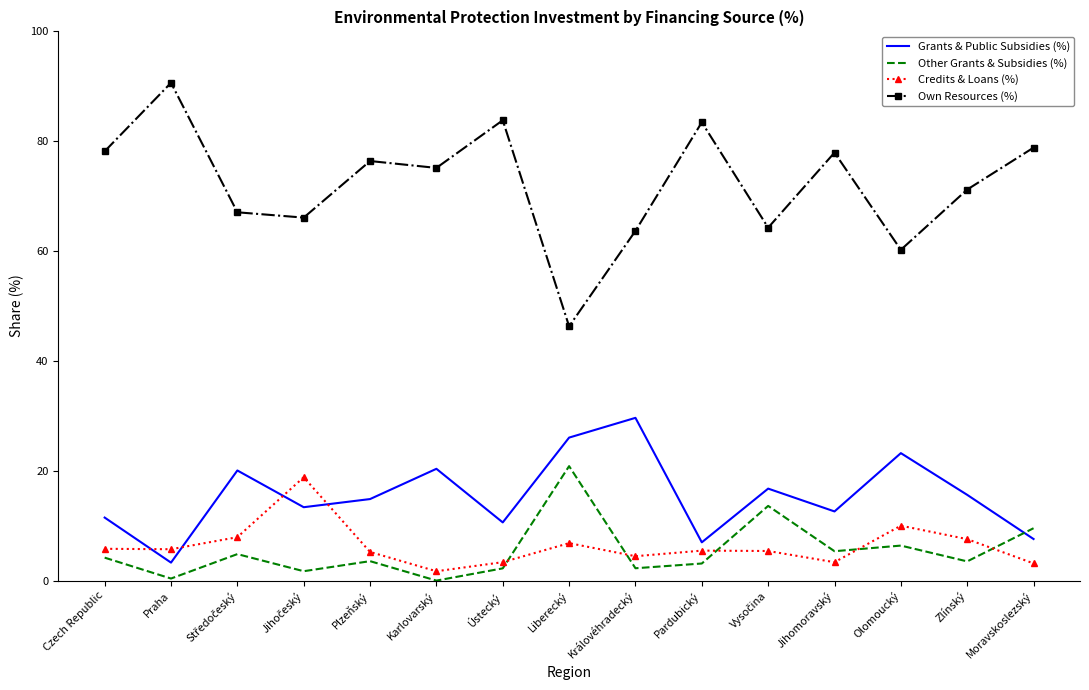

What position from the left is Plzeňský?

5